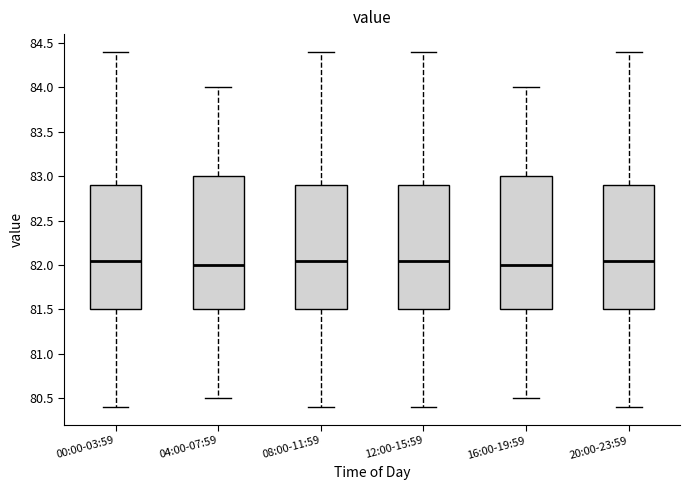

Where does the lower whisker of the box for 20:00-23:59 end on the y-axis? The values are not printed on the chart, so give them approximately, as read against the axis.

80.40